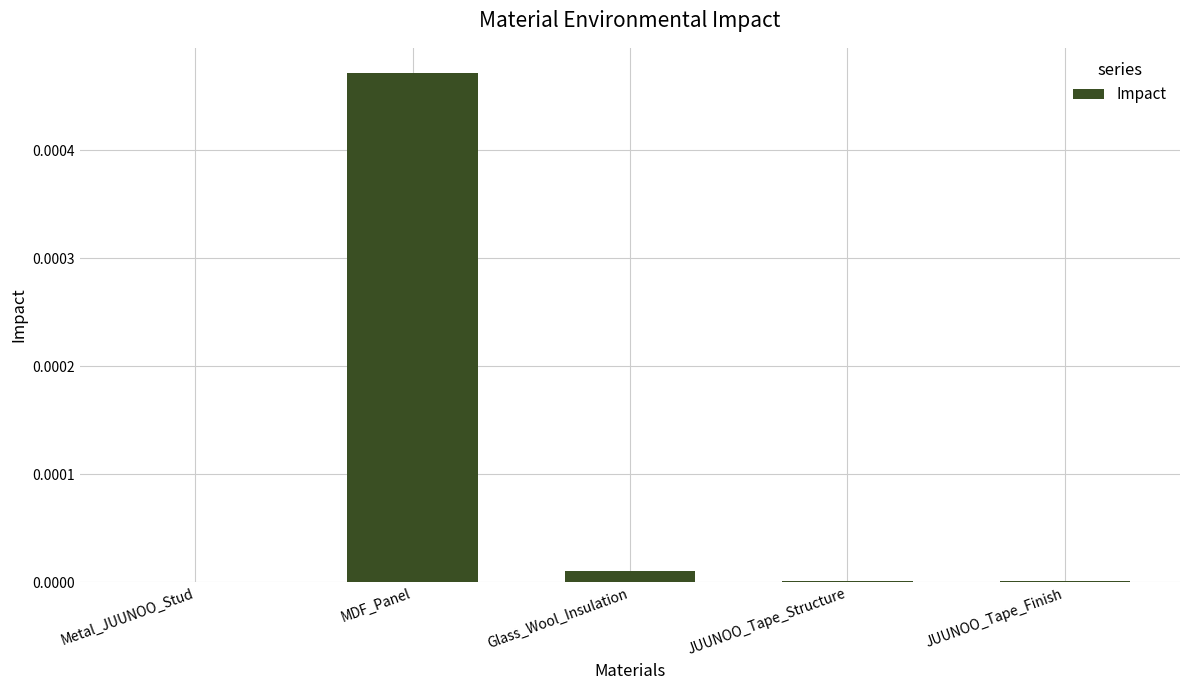

How many data points does each series have?

5